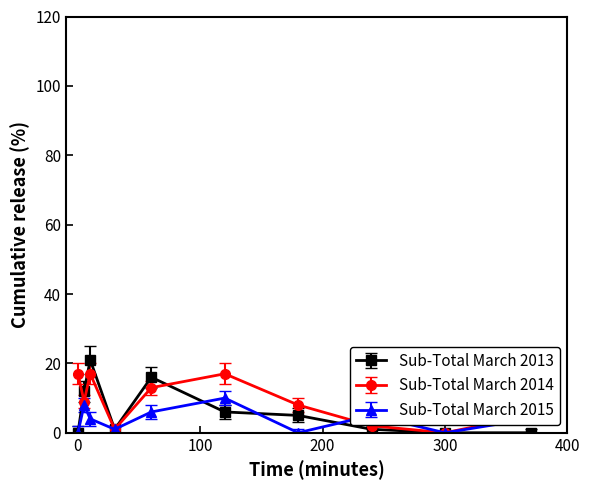

Rank the series by their average value, from lowest to highest.

Sub-Total March 2015, Sub-Total March 2013, Sub-Total March 2014